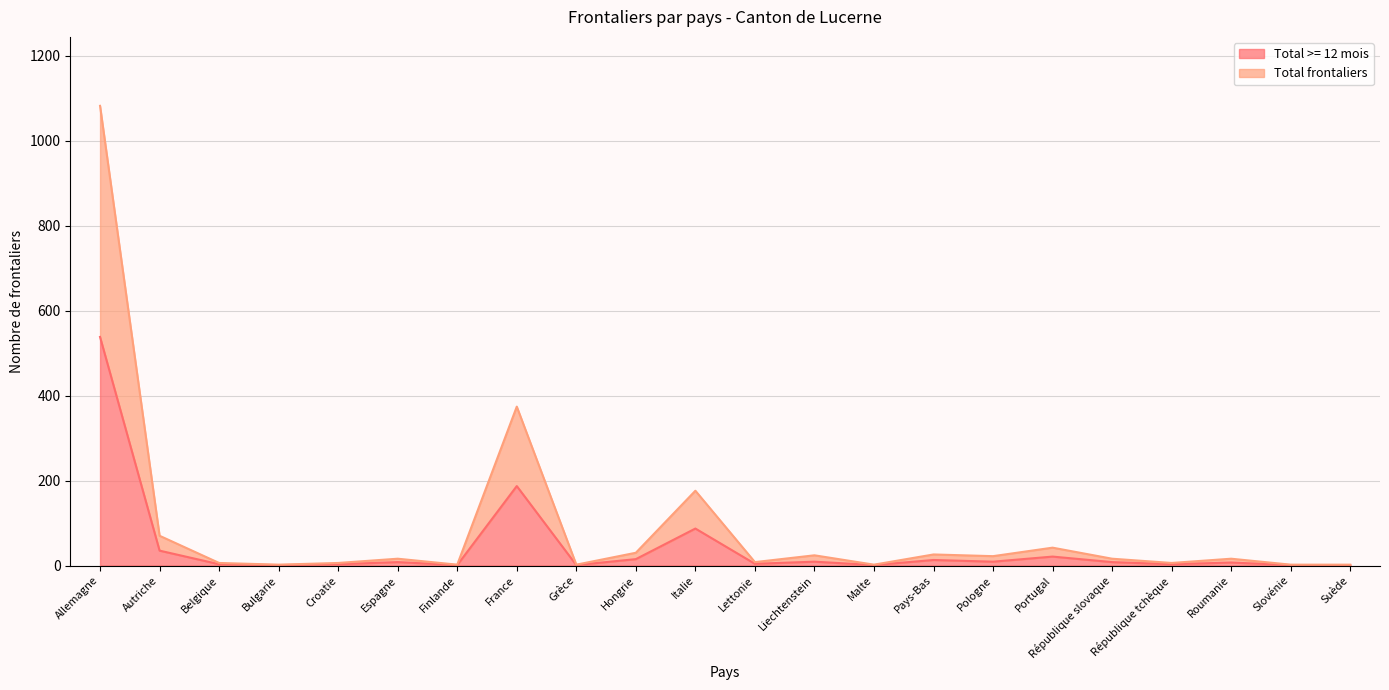

What is the sum of all Total frontaliers values?

1932